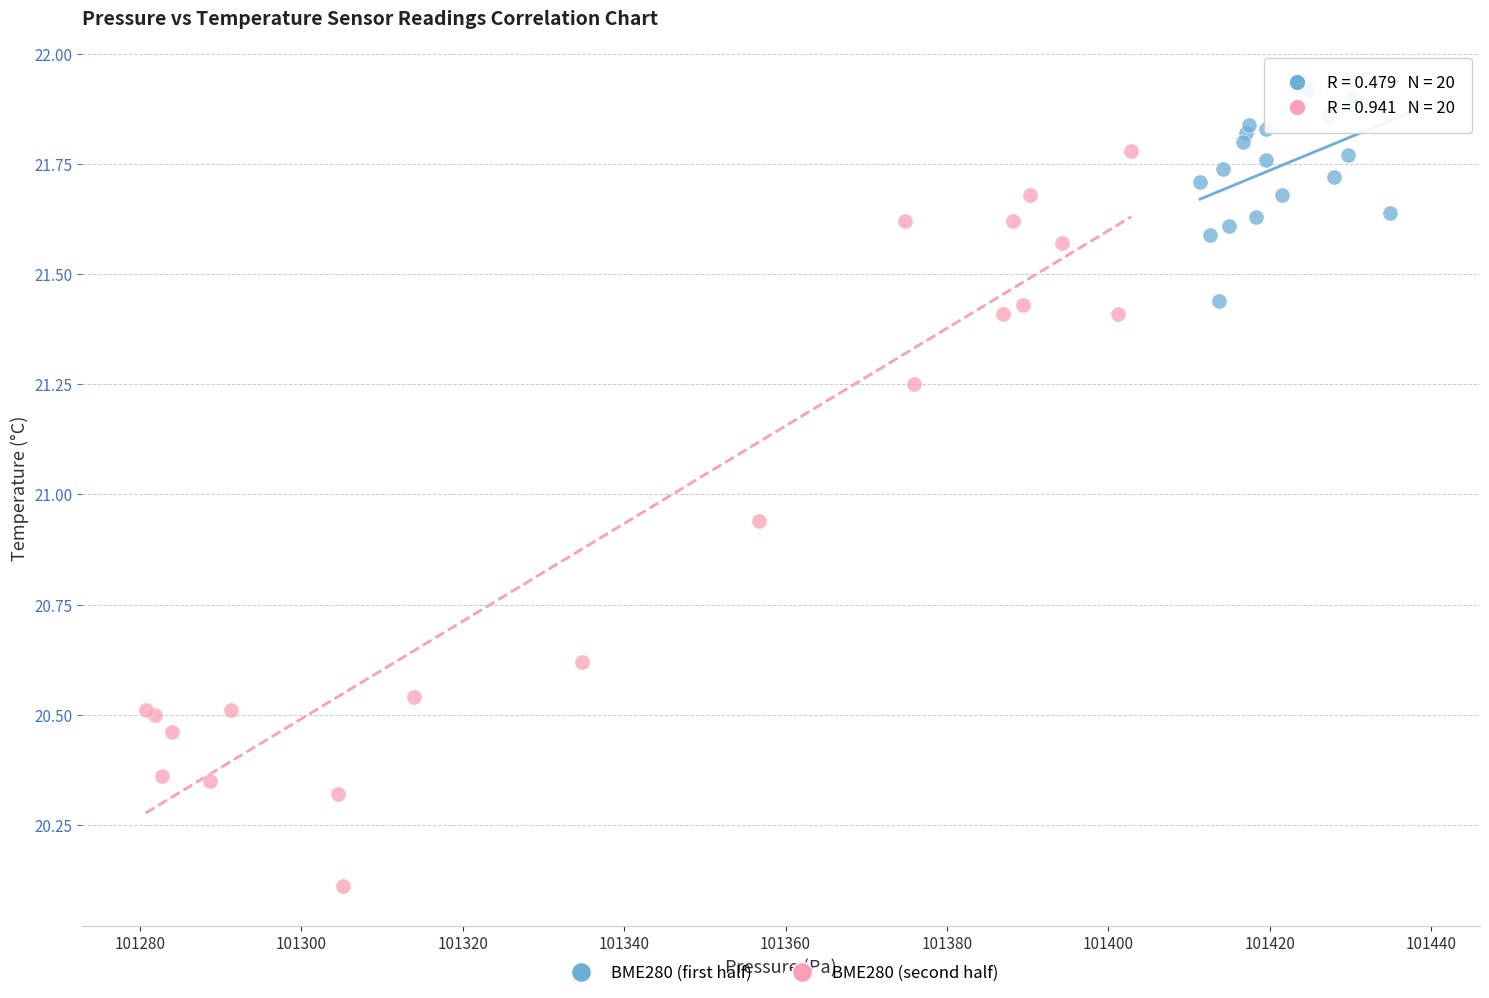

Which series reaches the maximum Y coordinate?

BME280 (first half)